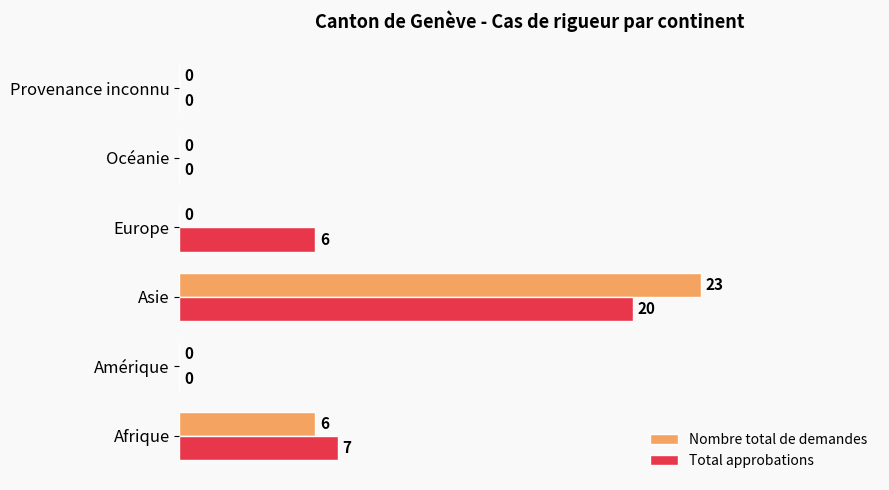

How many Nombre total de demandes values are between 0 and 6?

5